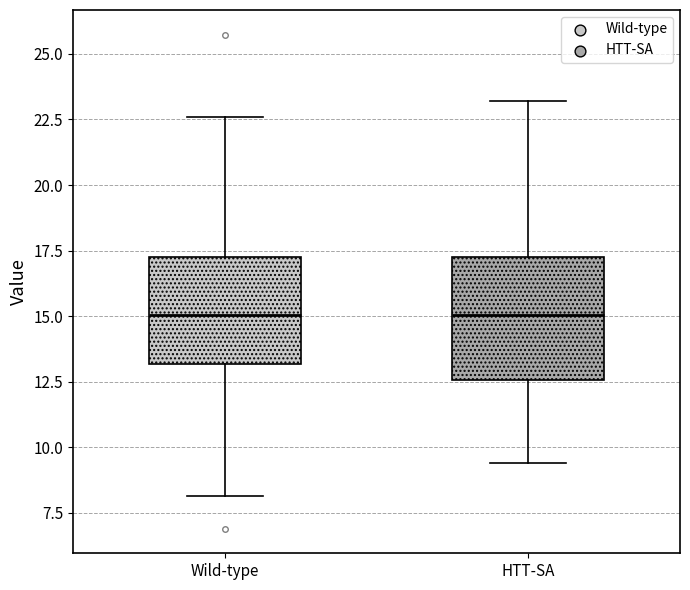

Where does the upper whisker of the box for Wild-type end on the y-axis? The values are not printed on the chart, so give them approximately, as read against the axis.

22.5